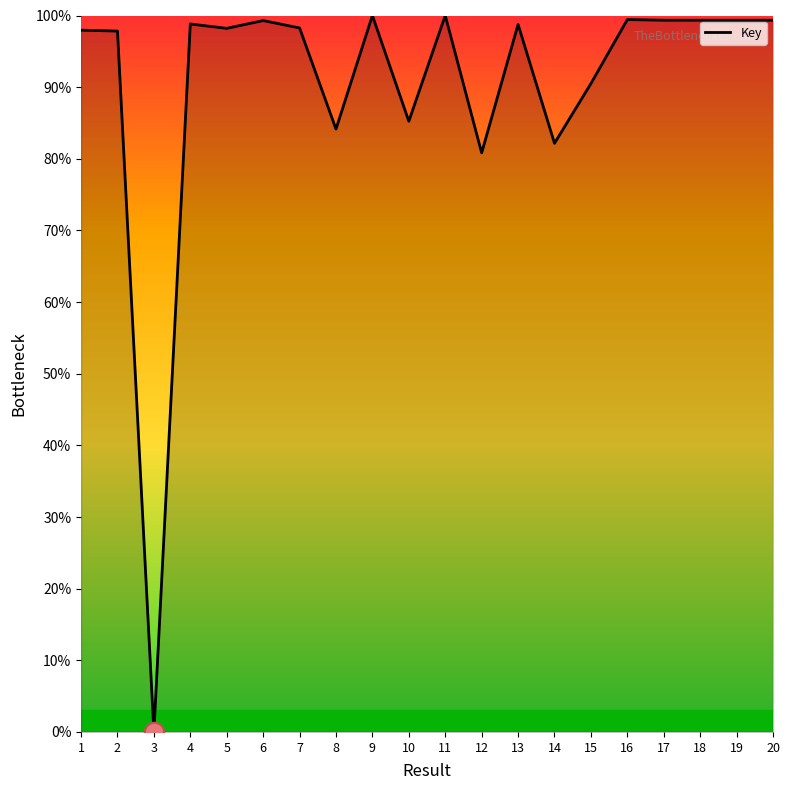

What is the approximate value at 1?

98.0